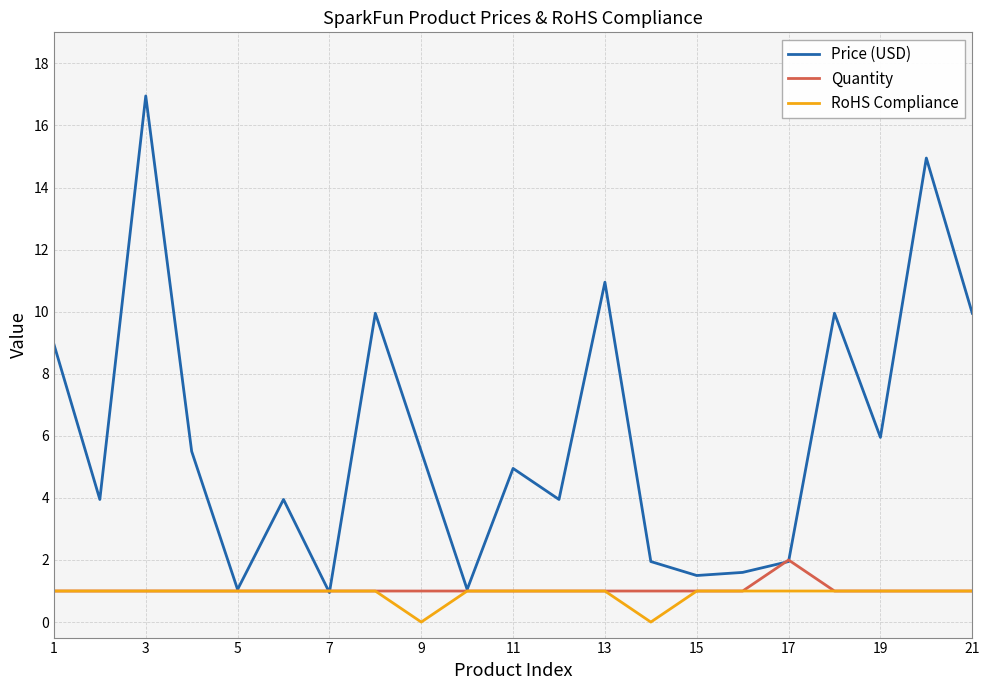

Which series has the widest spread of values?

Price (USD)